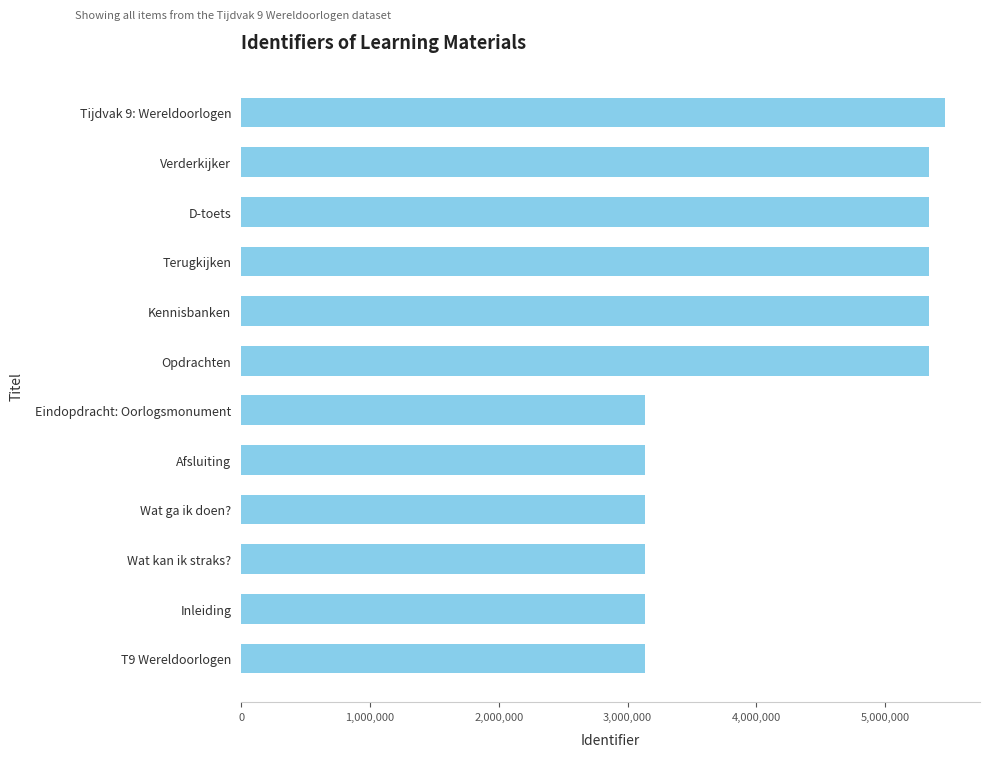

Approximately how many times larger is the value at Wat ga ik doen? compared to Wat kan ik straks??

1.0